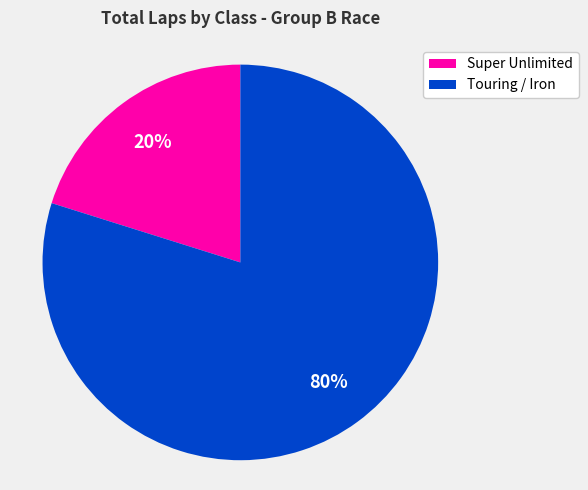

Is the sum of Touring / Iron and Super Unlimited greater than half?

Yes